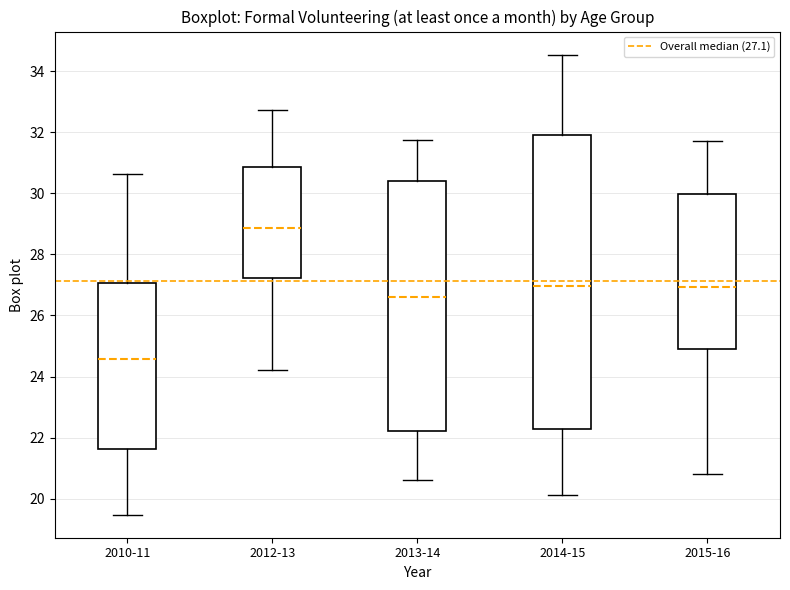

Which box has the lowest median line?

2010-11